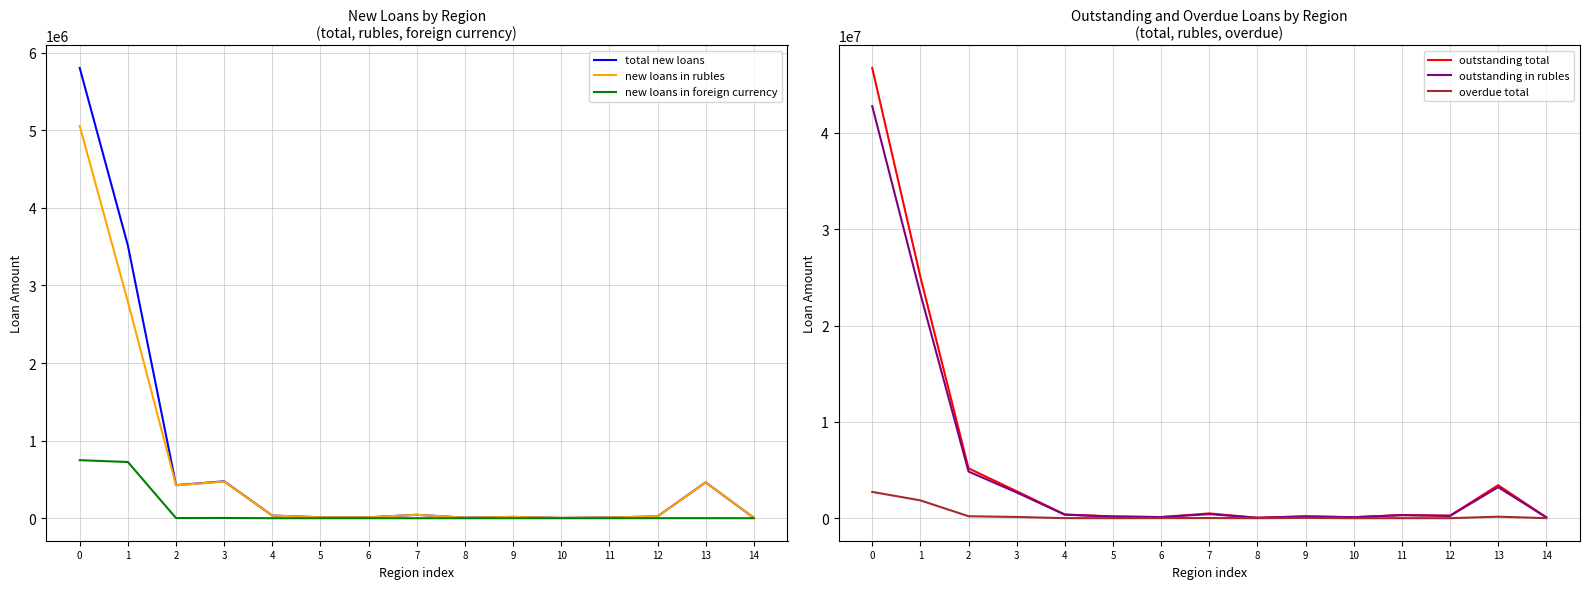

Which series has the largest total across all categories?

outstanding total